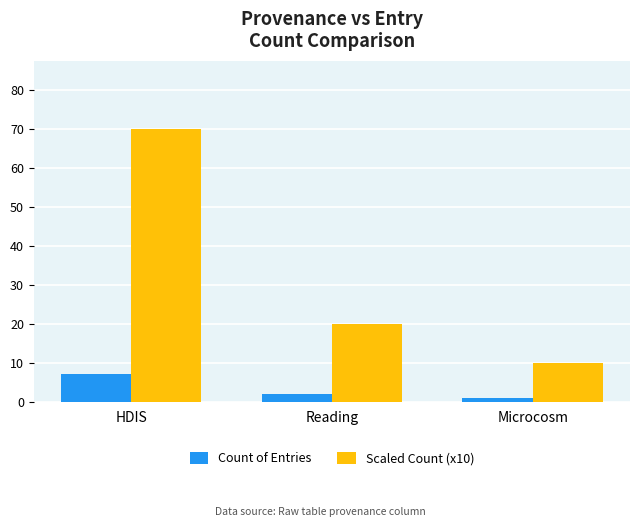

What value does the Count of Entries series have at Reading?

2